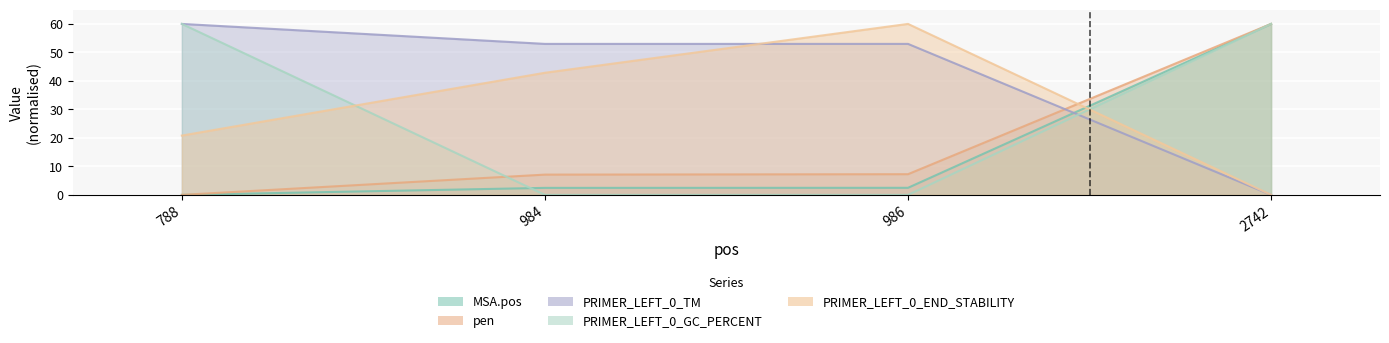

Reading left to right, transcribe all the data shown in this chart.

MSA.pos: 0.0	2.5	2.5	60.0
pen: 0.0	7.1	7.3	60.0
PRIMER_LEFT_0_TM: 60.0	53.0	53.0	0.0
PRIMER_LEFT_0_GC_PERCENT: 60.0	0.0	0.0	60.0
PRIMER_LEFT_0_END_STABILITY: 20.8	42.9	60.0	0.0